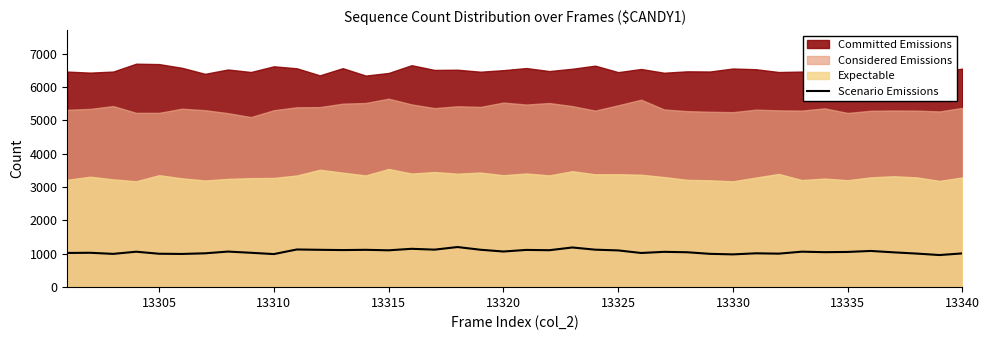

What is the difference between the second highest and second lowest values?

207